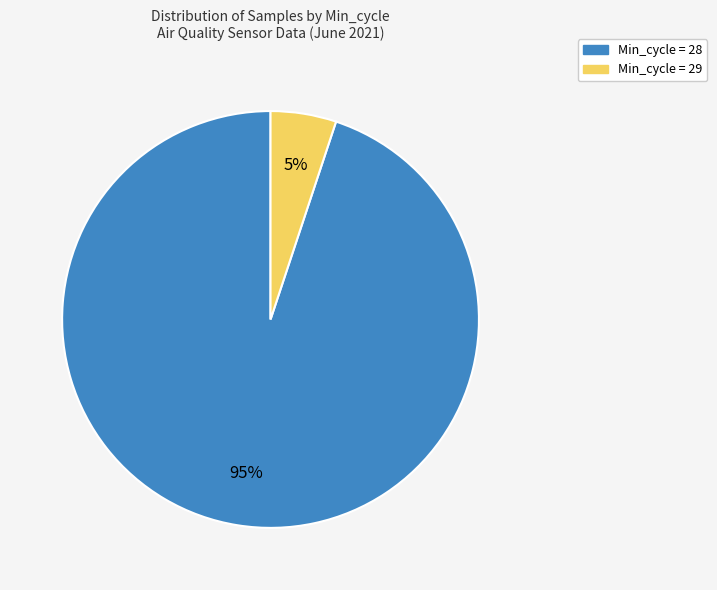

Is there a majority slice in this chart?

Yes